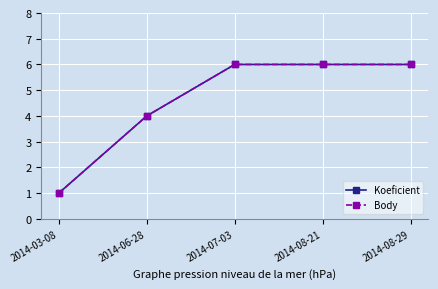

Is this an area chart (filled region under the line)?

No